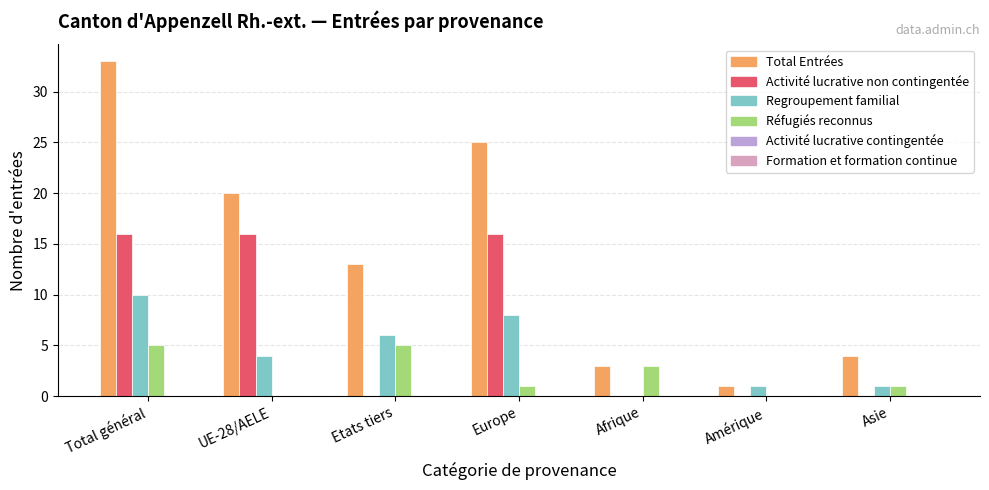

What is the maximum value shown in the chart?

33